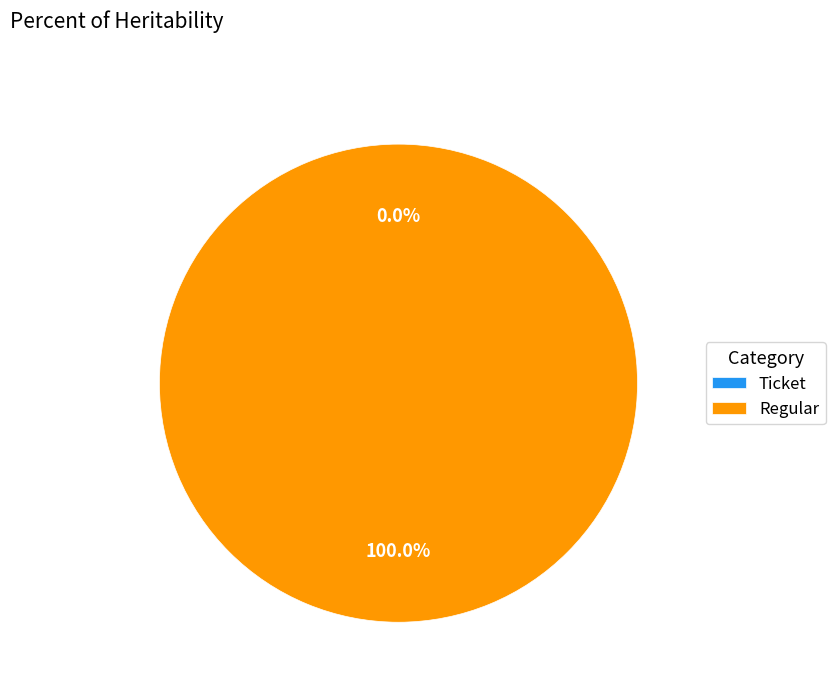

How many segments does this pie chart have?

2